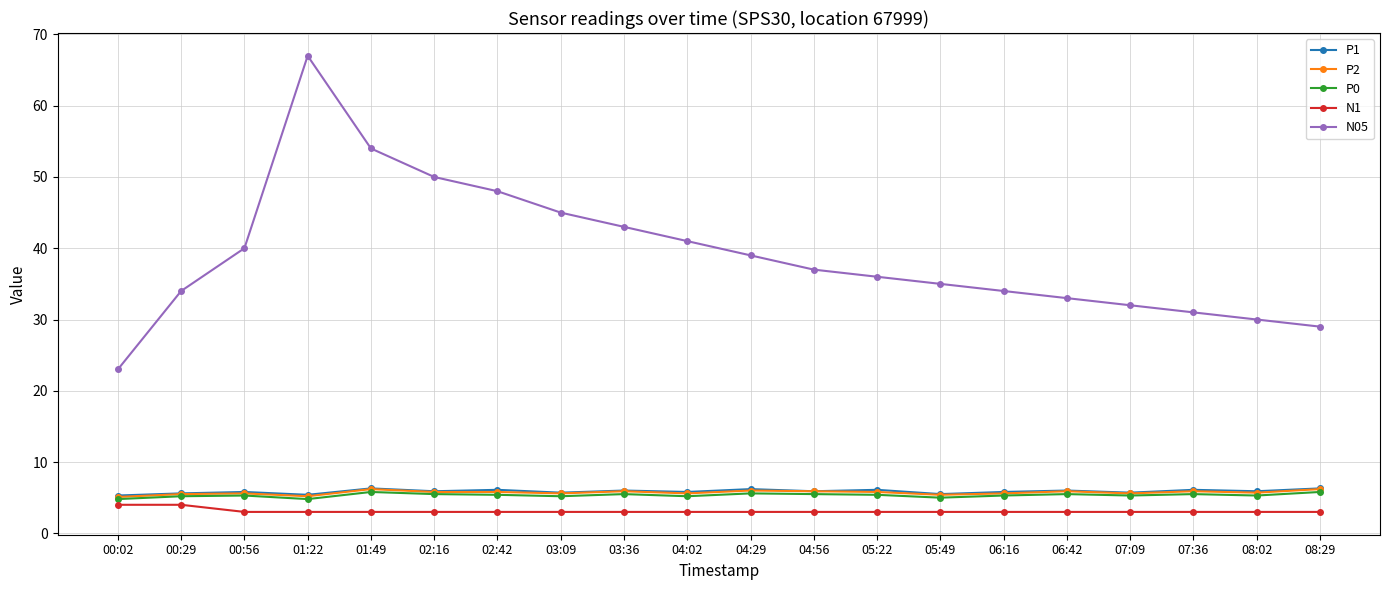

What value does the P2 series have at 05:22?

5.8